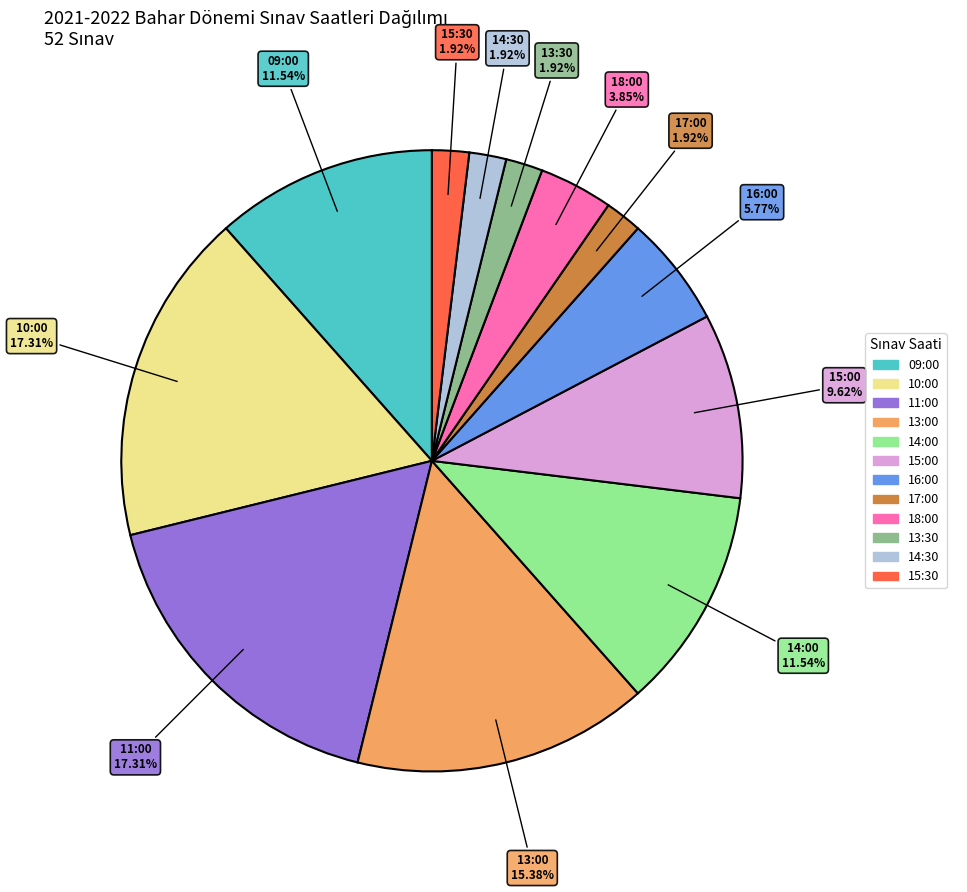

Is there any slice that represents more than half of the pie?

No